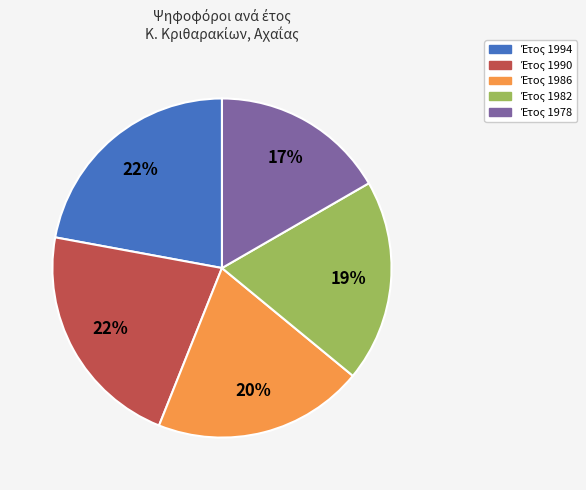

Is there any slice that represents more than half of the pie?

No